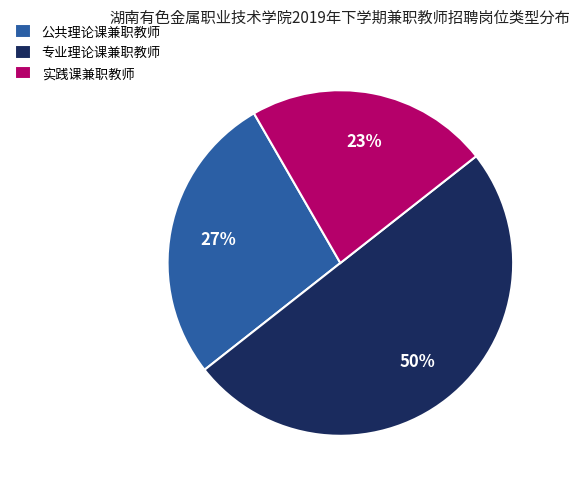

How many segments does this pie chart have?

3